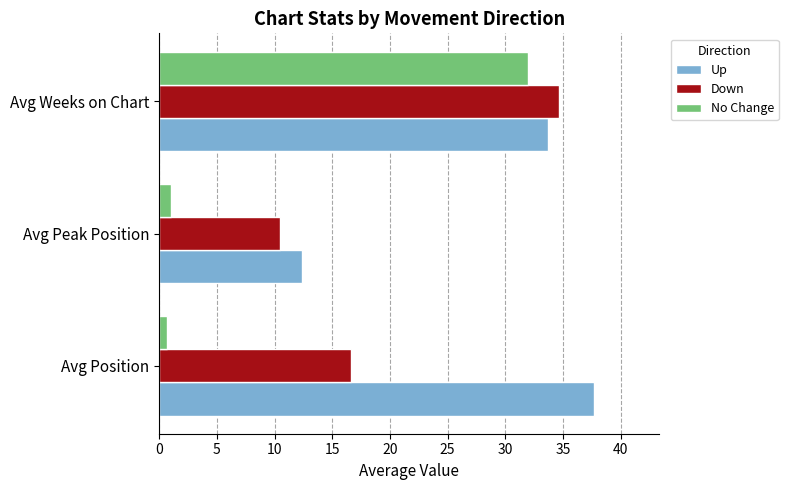

Which series changed the most between Avg Position and Avg Weeks on Chart?

No Change